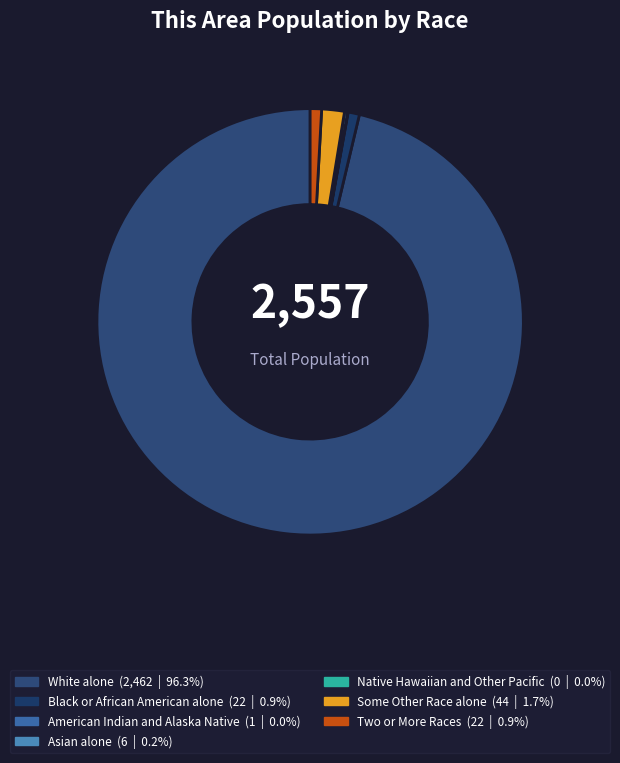

What percentage is NOT represented by Two or More Races?

99.1%